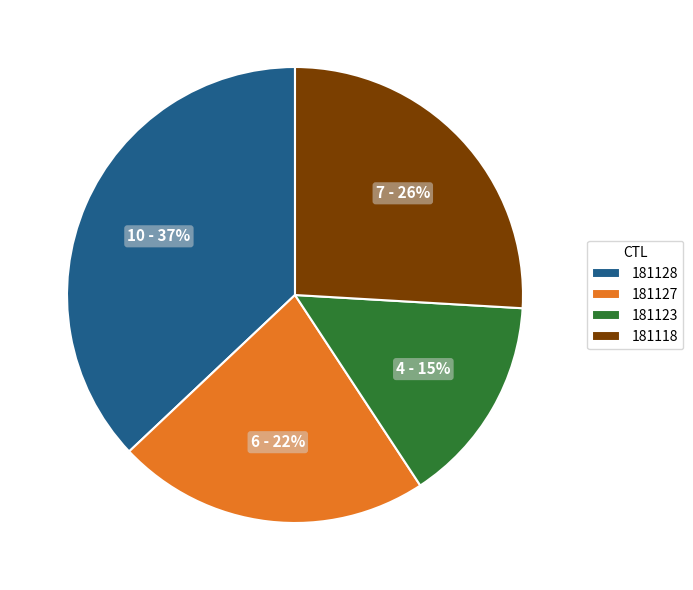

To the nearest percent, what percentage of the pie is 181123?

15%